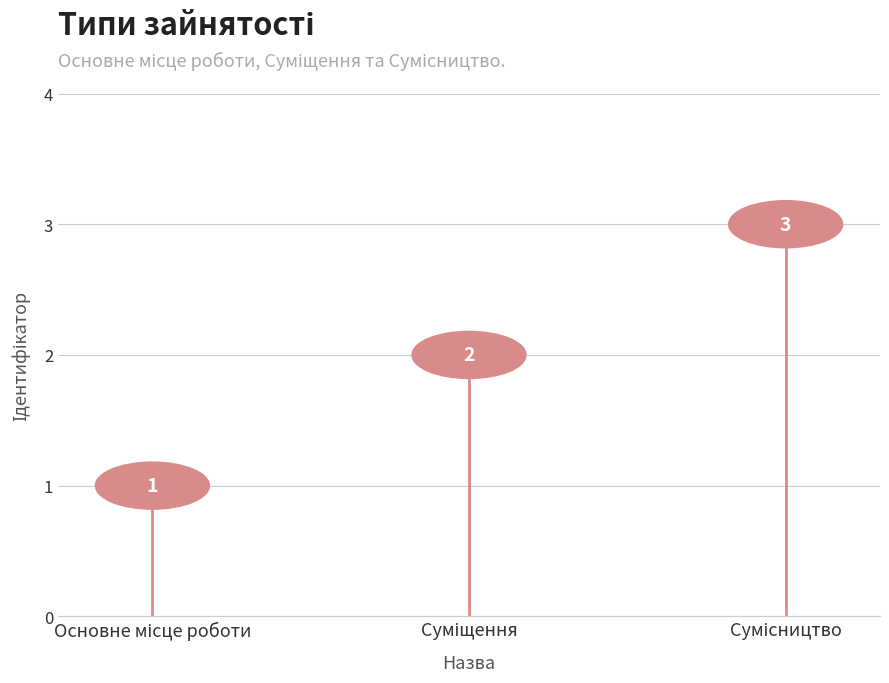

Reading left to right, what are all the values shown in this chart?

Основне місце роботи=1	Суміщення=2	Сумісництво=3